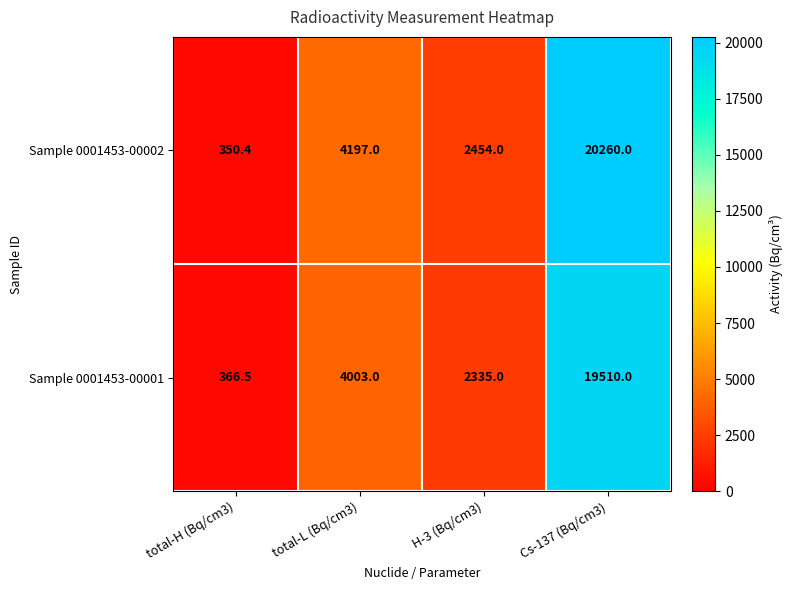

The Sample 0001453-00001 series shows 131.6 at total-H (Bq/cm3). True or false?

False